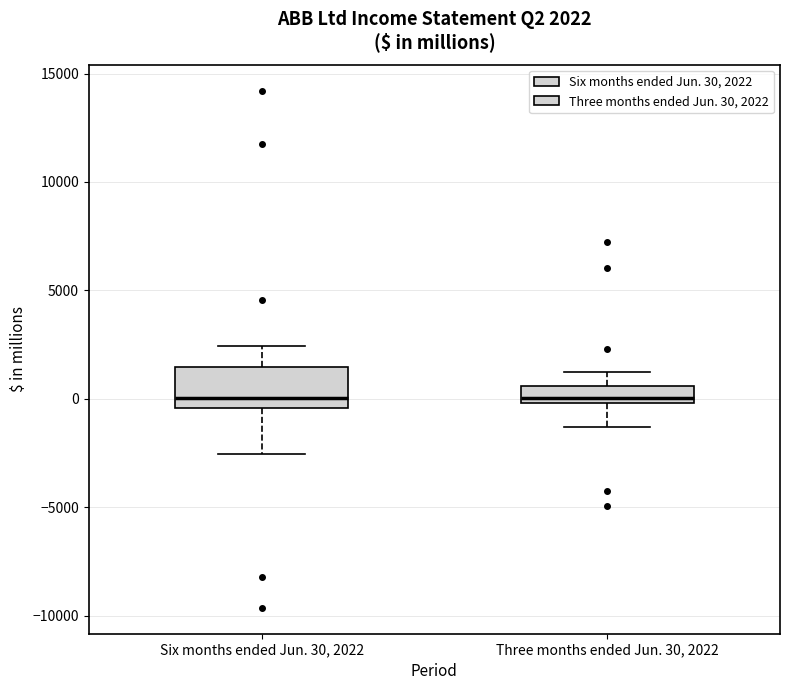

Which box is the tallest, from its lower edge to its upper edge?

Six months ended Jun. 30, 2022